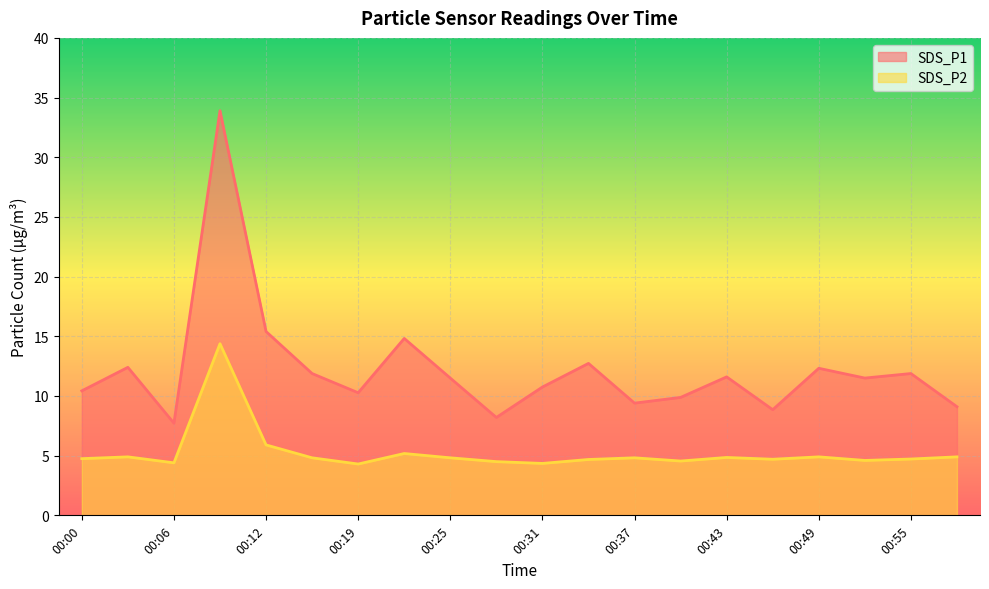

What are all the series names shown in the legend?

SDS_P1, SDS_P2